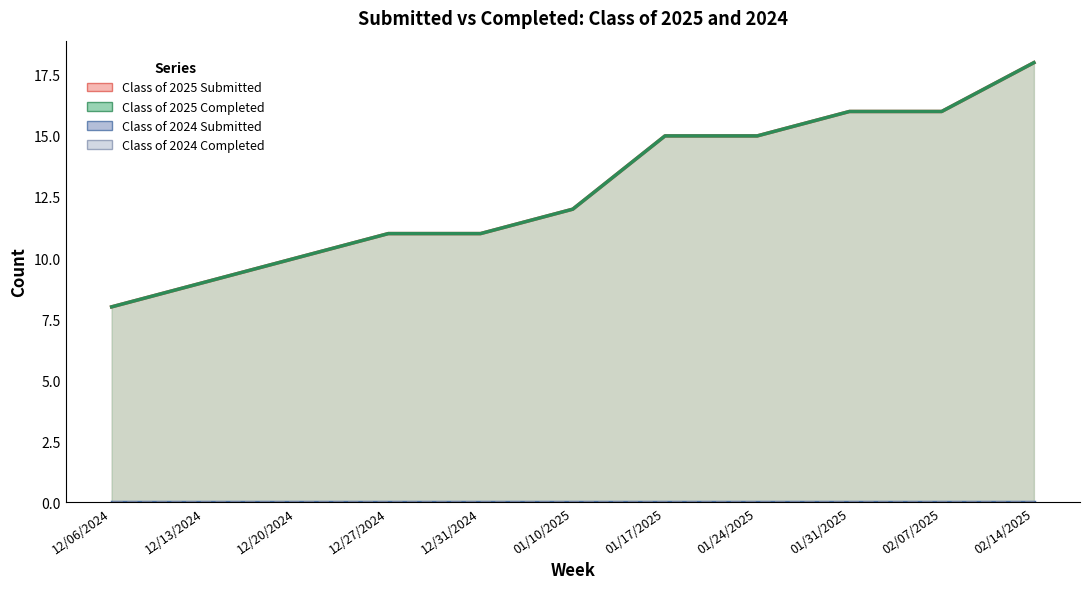

True or false: Class of 2025 Completed and Class of 2025 Submitted cross at least once.

False